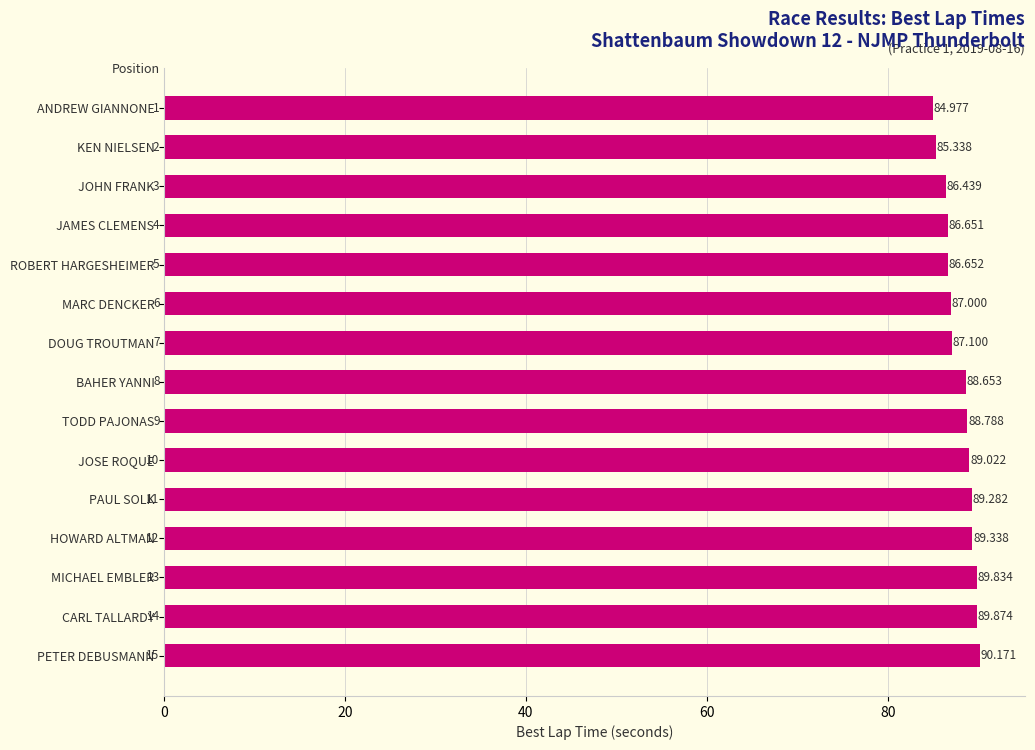

What is the label of the 9th bar from the top?

TODD PAJONAS